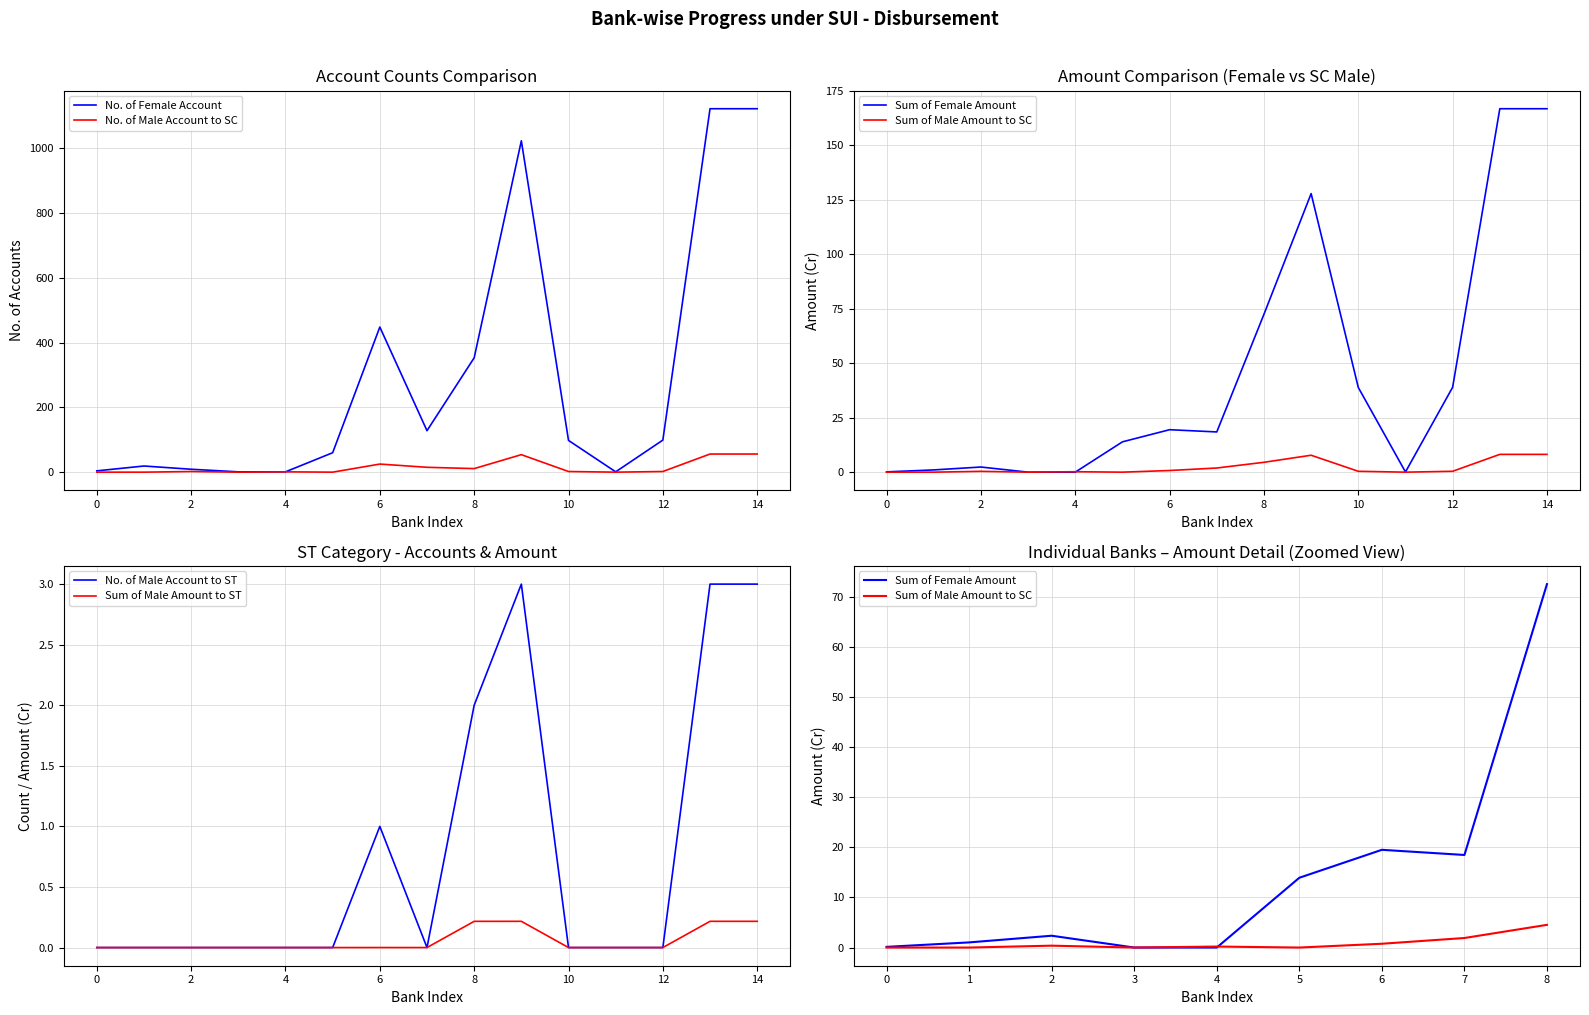

What is the maximum value for No. of Female Account?

1122